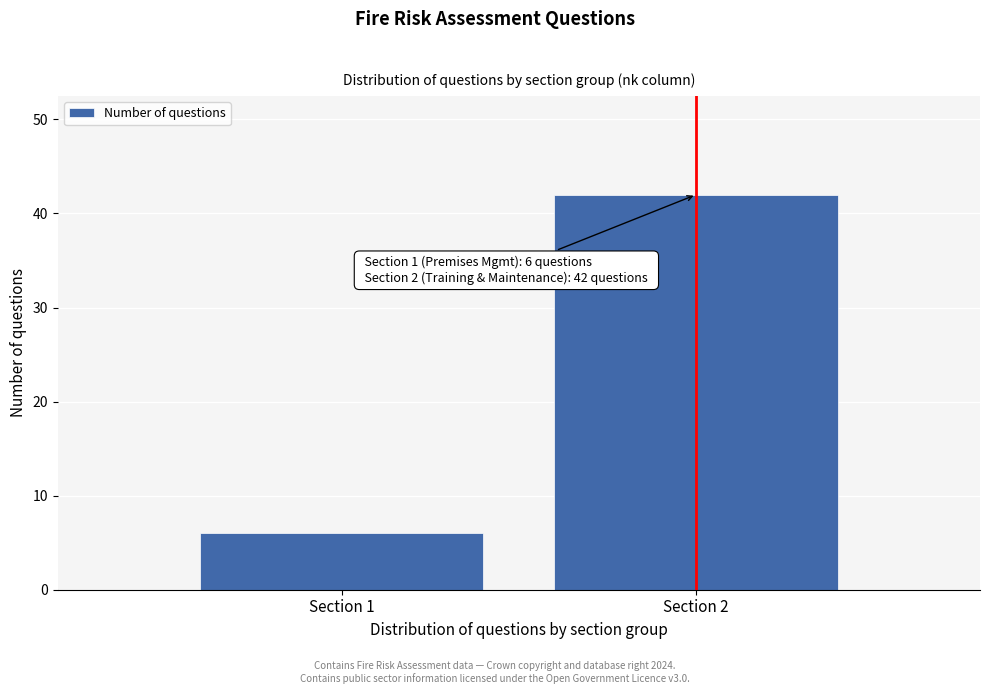

Reading right to left, list all the values displayed in this chart.

42	6